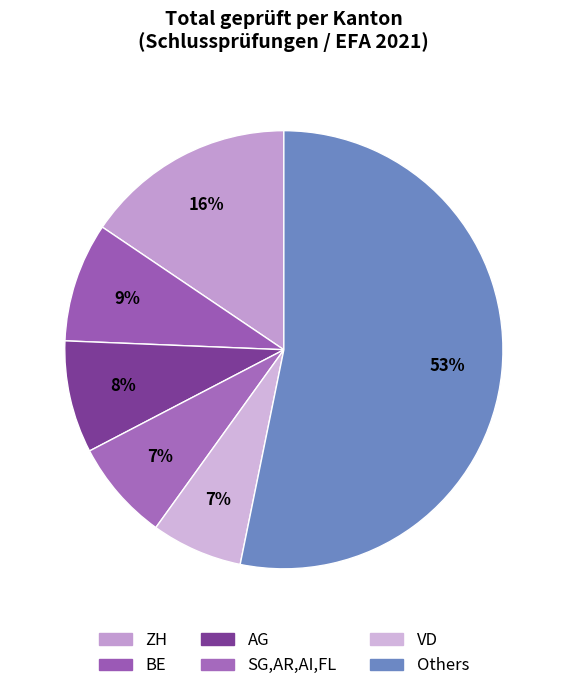

Count the number of slices in the pie.

6